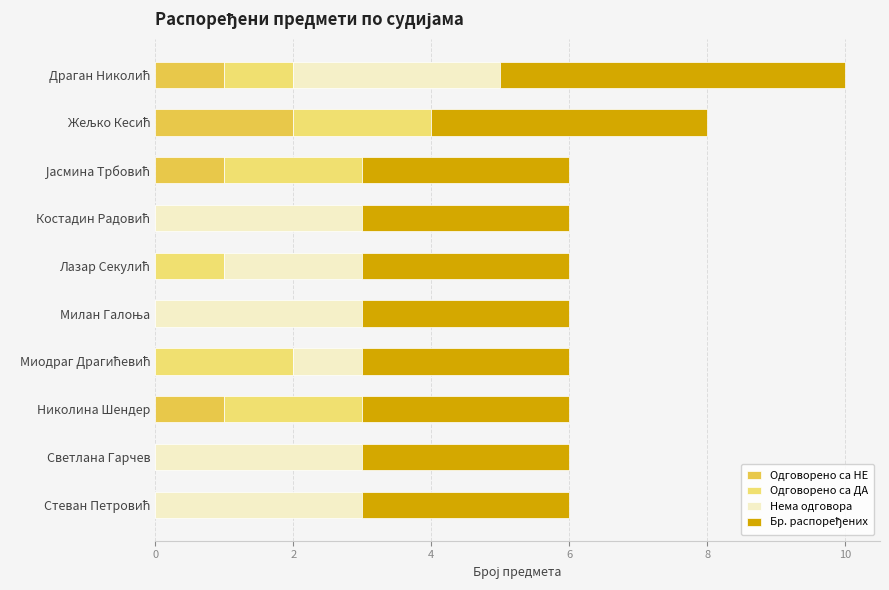

What is the difference between the second highest and minimum values in the Бр. распоређених series?

1